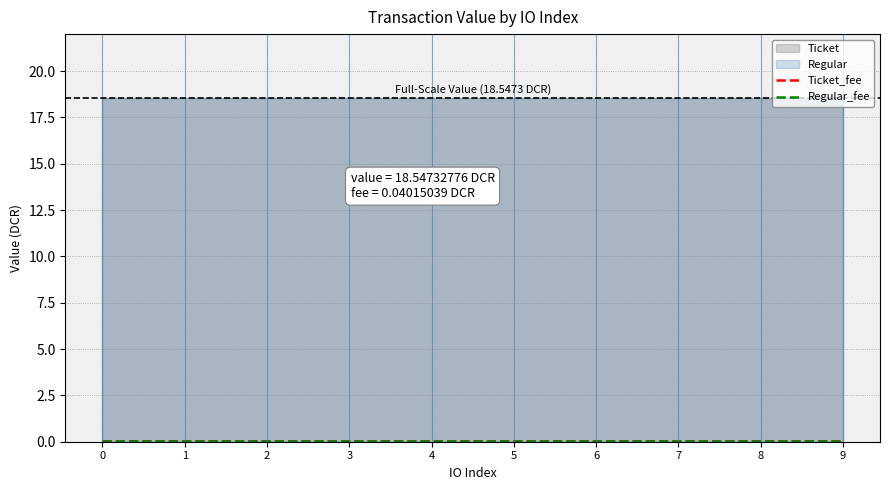

What are all the series names shown in the legend?

Ticket, Regular, Ticket_fee, Regular_fee